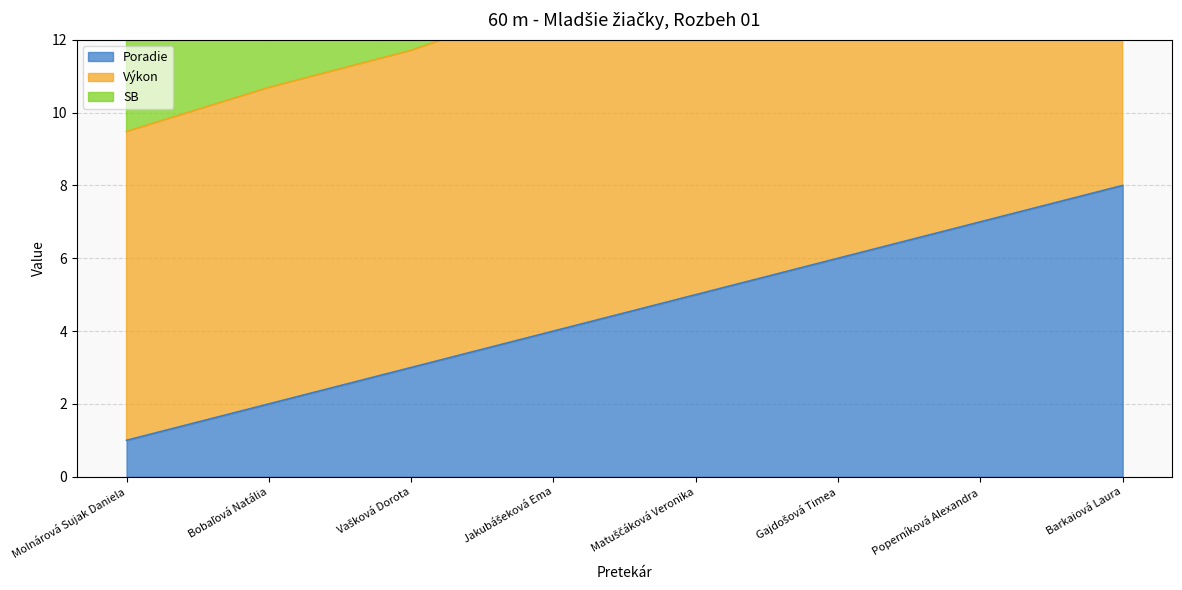

How many data points in Poradie are less than 5?

4